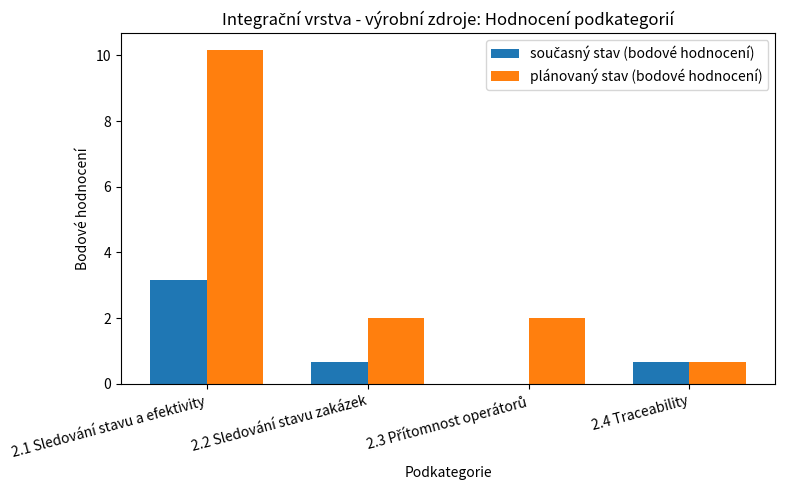

How many distinct data groups are displayed?

2